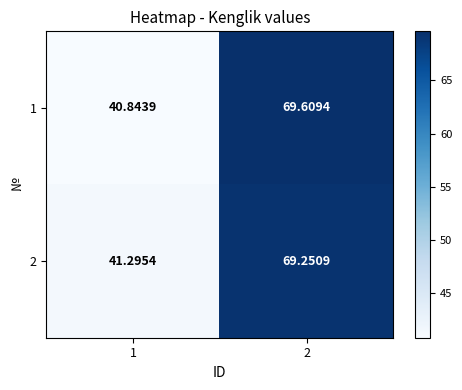

Is the value of 1 at 1 greater than the value of 2 at 1?

No